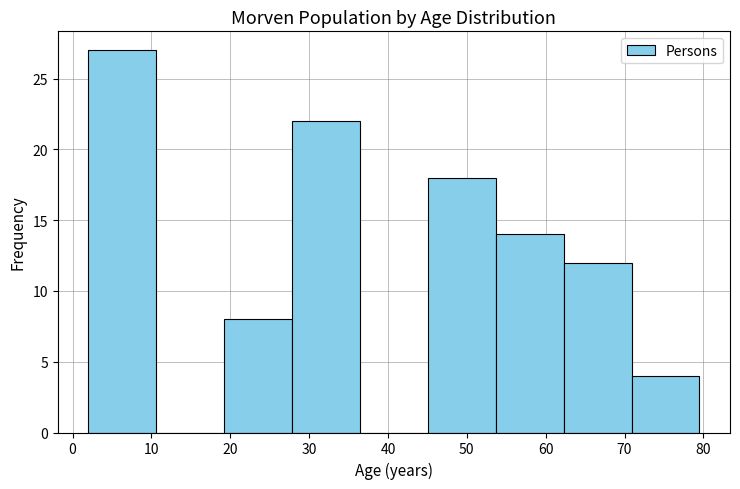

Reading left to right, list every bar in this chart as the range it spans on the x-axis followed by its height. Neither the bar edges nor the heights are printed on the chart, so give them approximately, as read against the axes.

2 to 11: 27
11 to 19: 0
19 to 28: 8
28 to 36: 22
36 to 45: 0
45 to 54: 18
54 to 62: 14
62 to 71: 12
71 to 80: 4